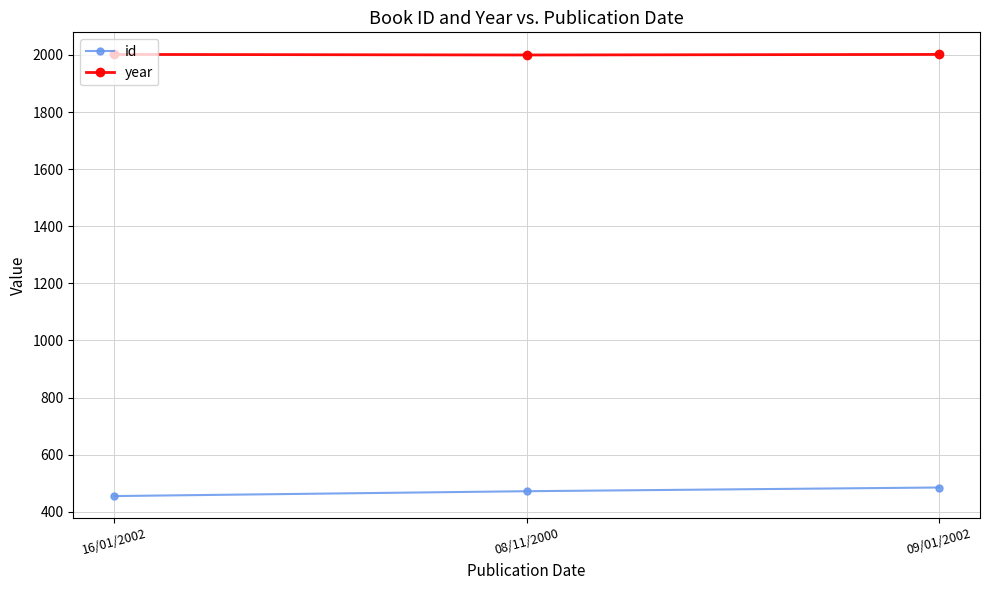

What is the label of the 1st point from the left?

16/01/2002